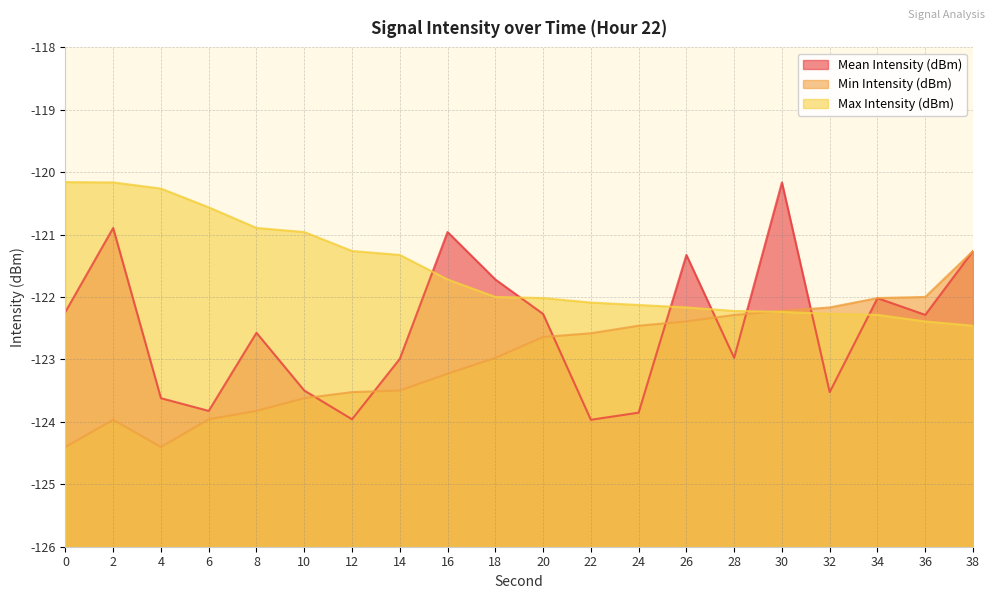

After their last crossing, which series has the higher values: Min Intensity (dBm) or Max Intensity (dBm)?

Min Intensity (dBm)